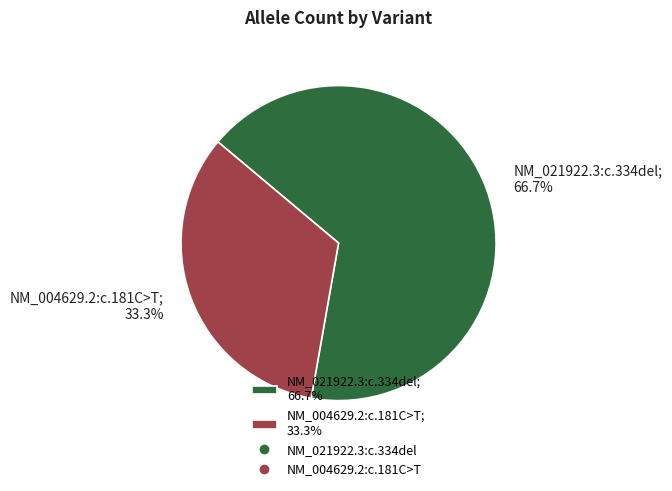

What is the ratio of the value at NM_021922.3:c.334del to the value at NM_004629.2:c.181C>T?

2.0